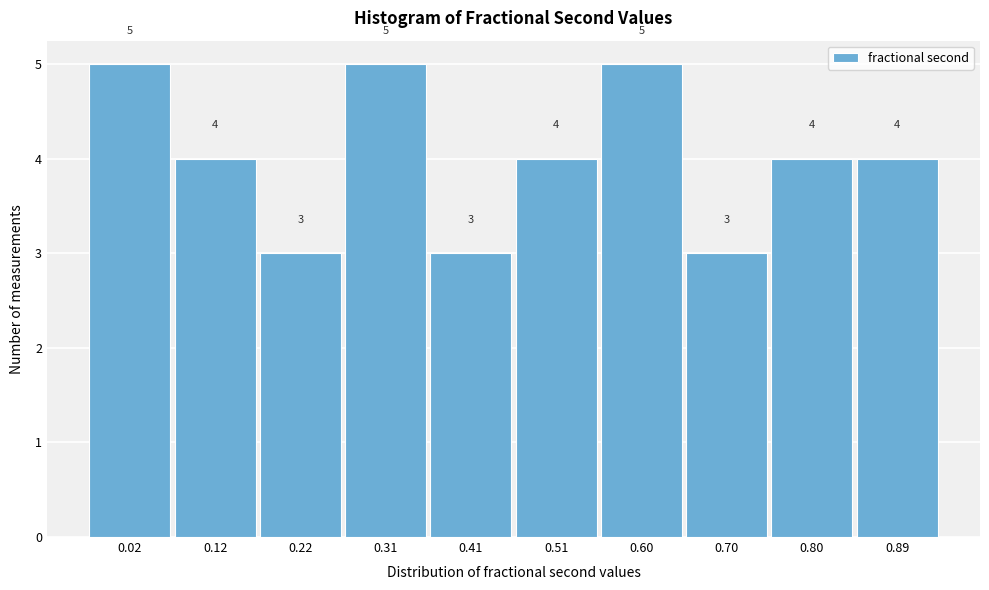

Reading left to right, what are all the values shown in this chart?

0.02=5	0.12=4	0.22=3	0.31=5	0.41=3	0.51=4	0.60=5	0.70=3	0.80=4	0.89=4